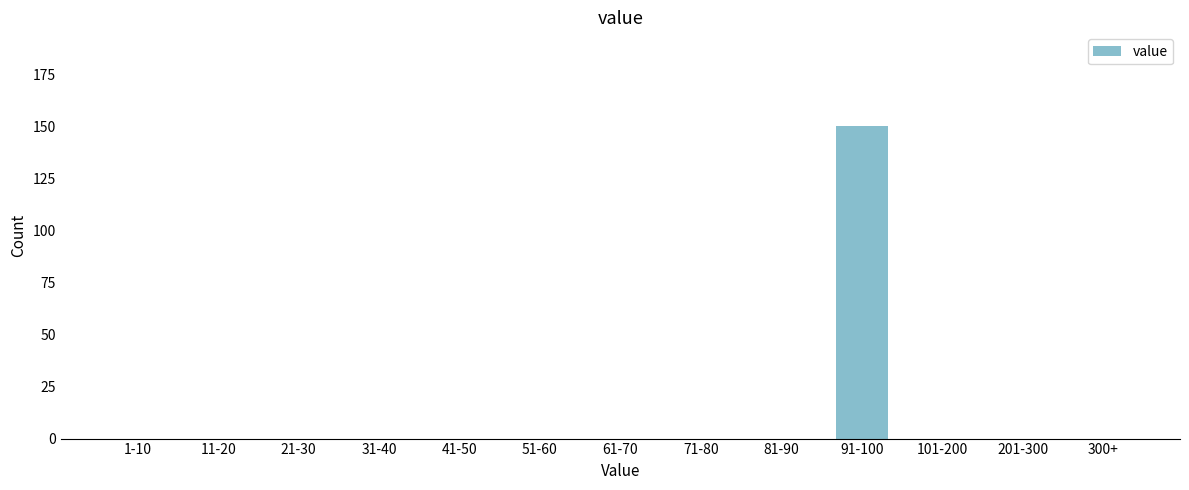

Reading right to left, extract all data points from this chart.

300+=0	201-300=0	101-200=0	91-100=150	81-90=0	71-80=0	61-70=0	51-60=0	41-50=0	31-40=0	21-30=0	11-20=0	1-10=0